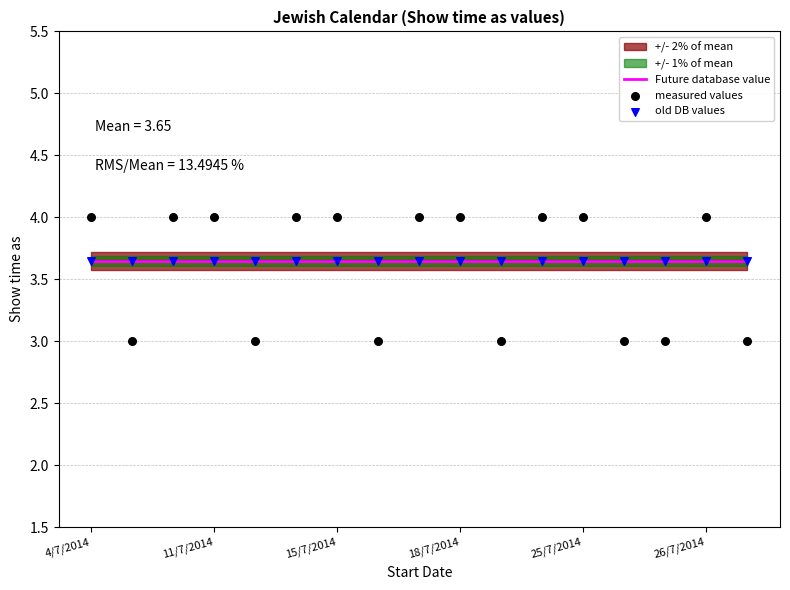

What is the total value across all series at 11?

11.3